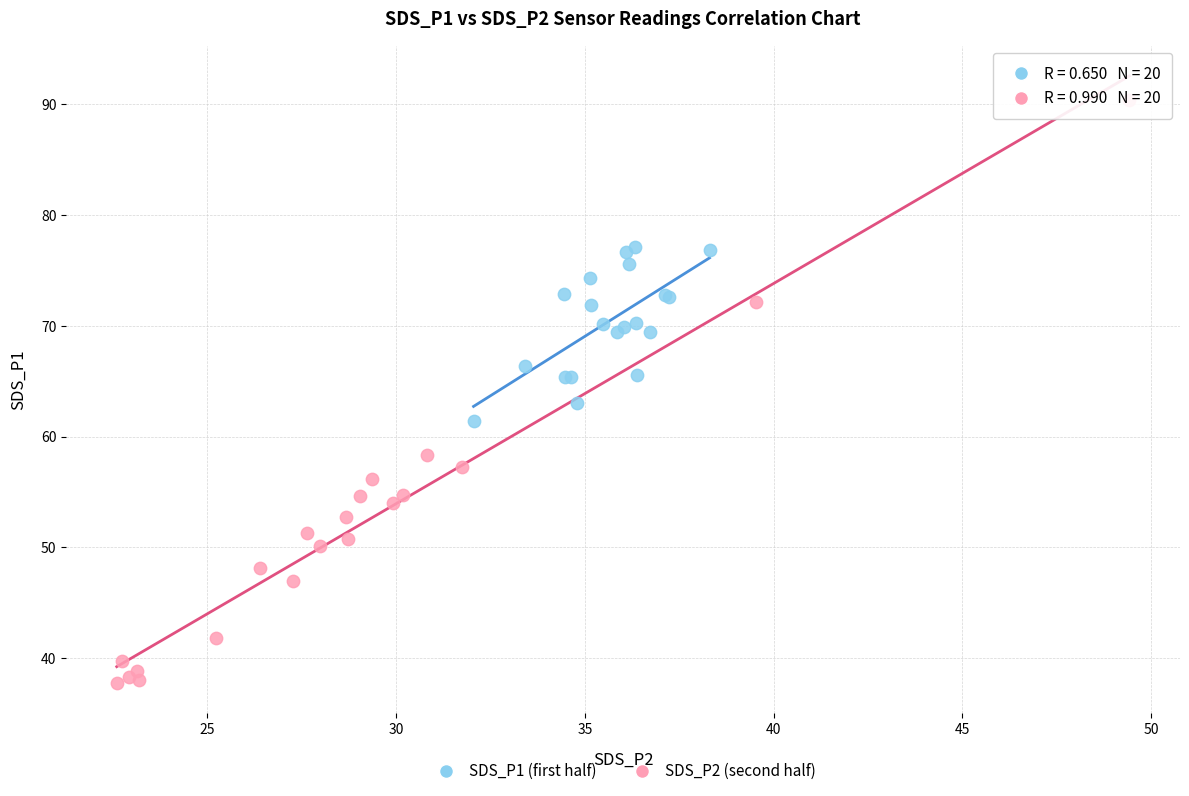

Which series reaches the minimum Y coordinate?

SDS_P2 (second half)